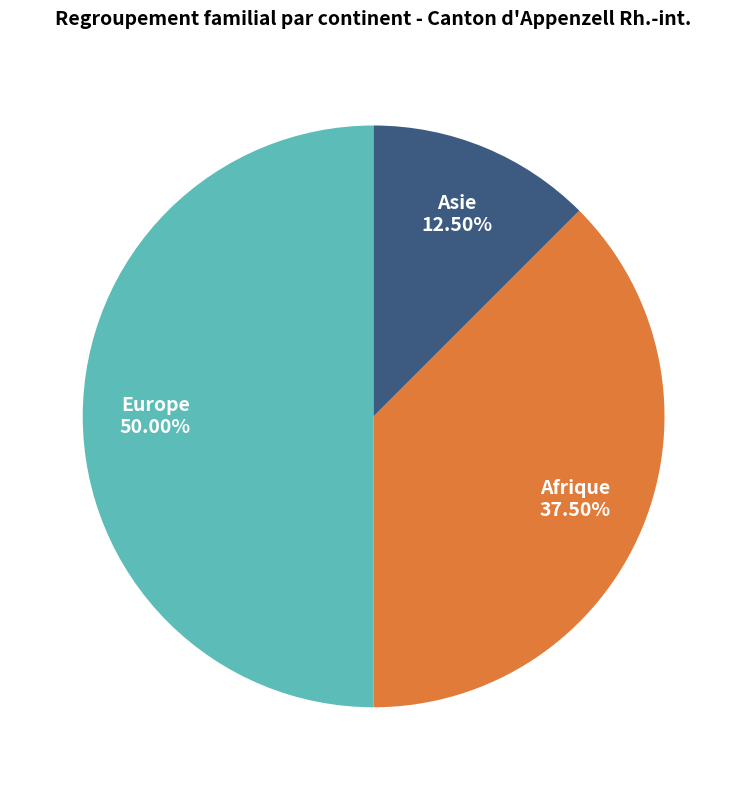

Is the sum of Asie and Europe greater than half?

Yes